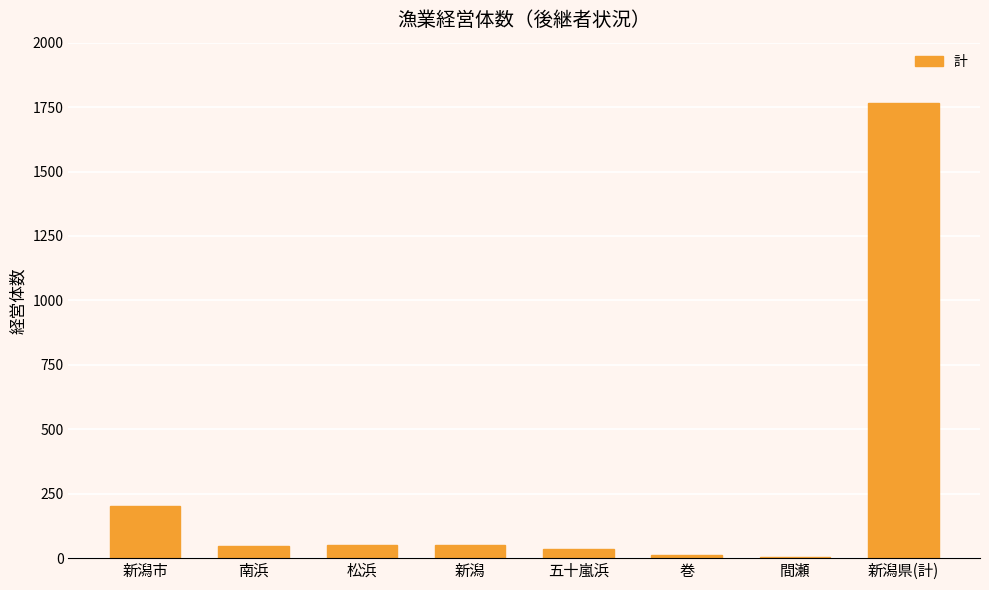

What is the maximum value shown in the chart?

1767